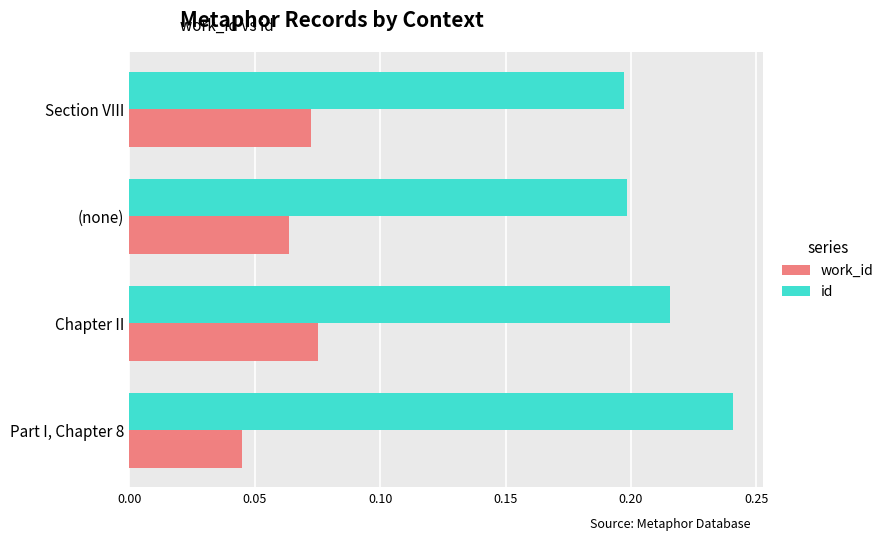

At which category is the sum across all series the highest?

Chapter II